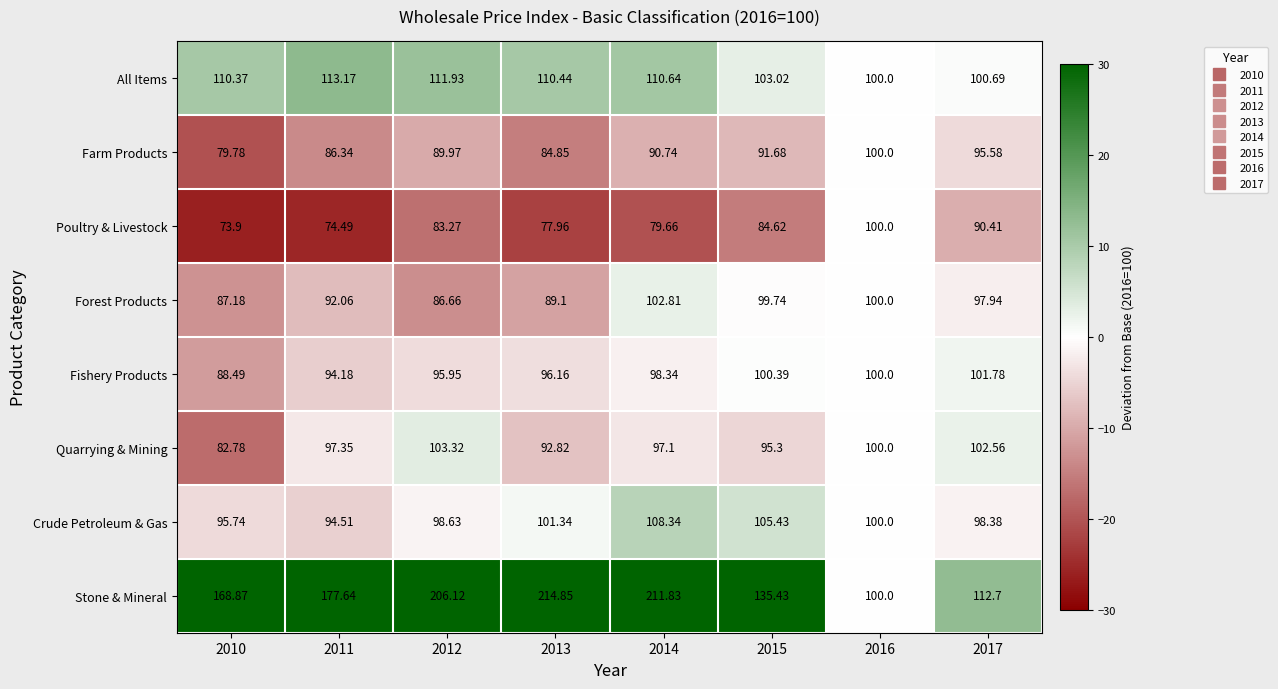

Which series changed the most between 2013 and 2016?

Stone & Mineral